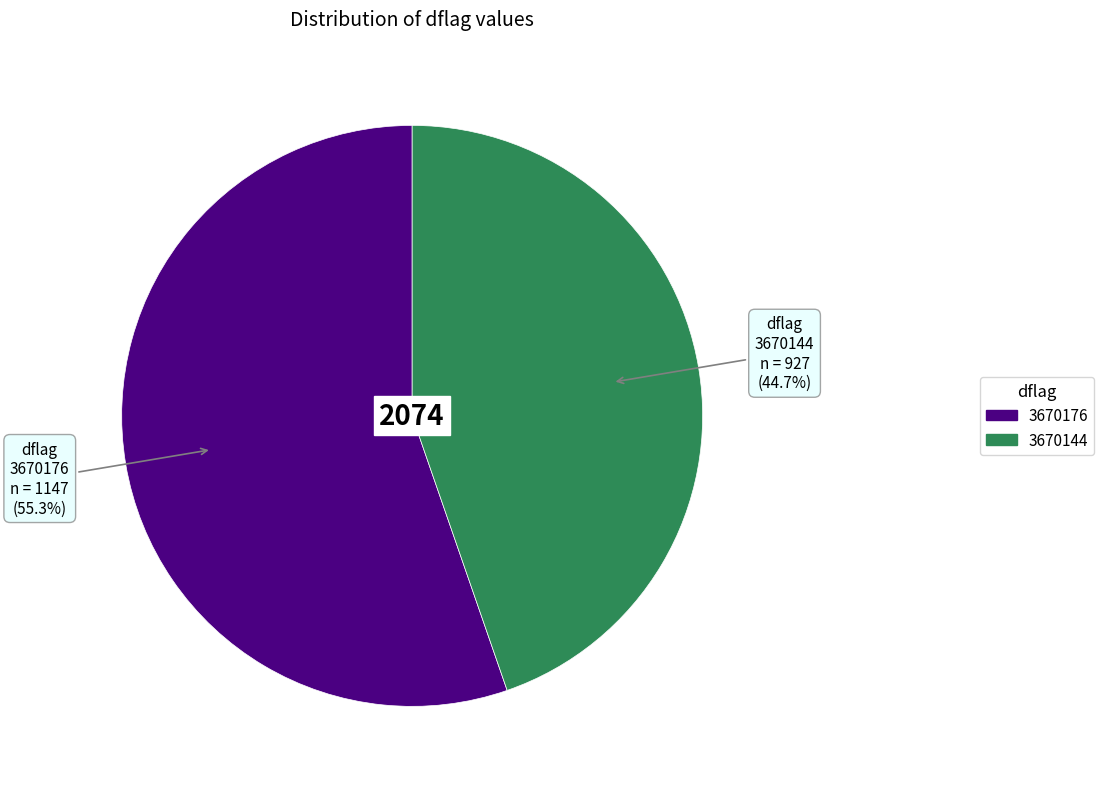

Which category has the biggest portion of the pie?

3670176